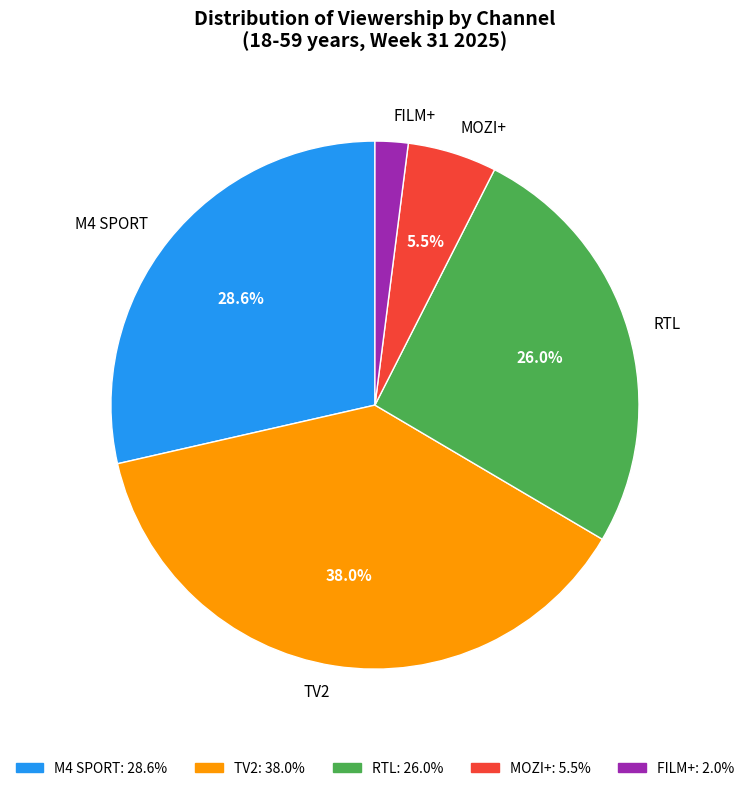

Count the number of slices in the pie.

5